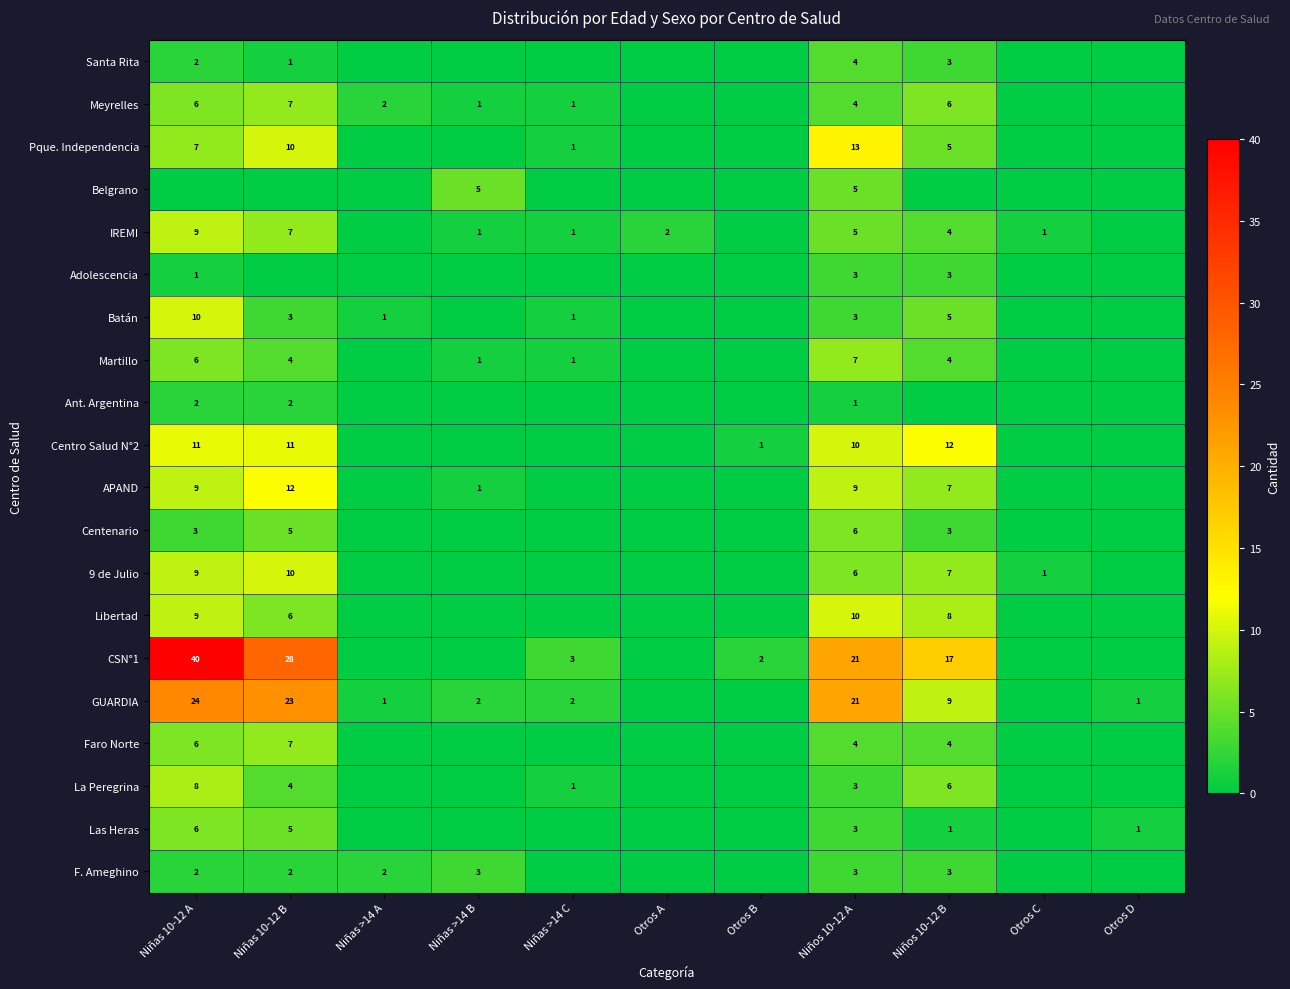

What is the difference between the second highest and minimum values in the Belgrano series?

5